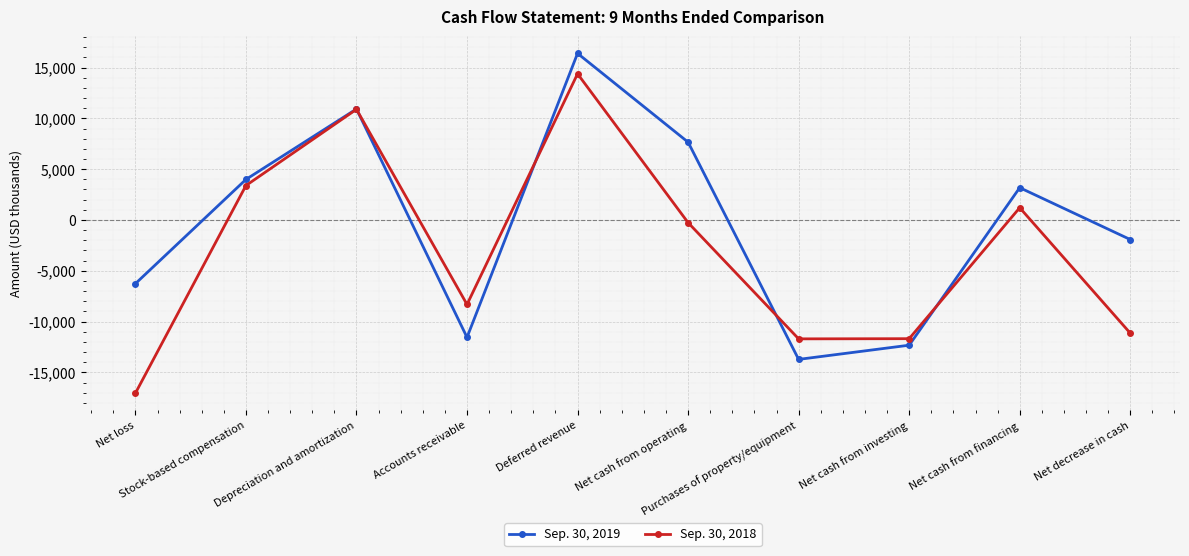

Rank the series by their average value, from lowest to highest.

Sep. 30, 2018, Sep. 30, 2019